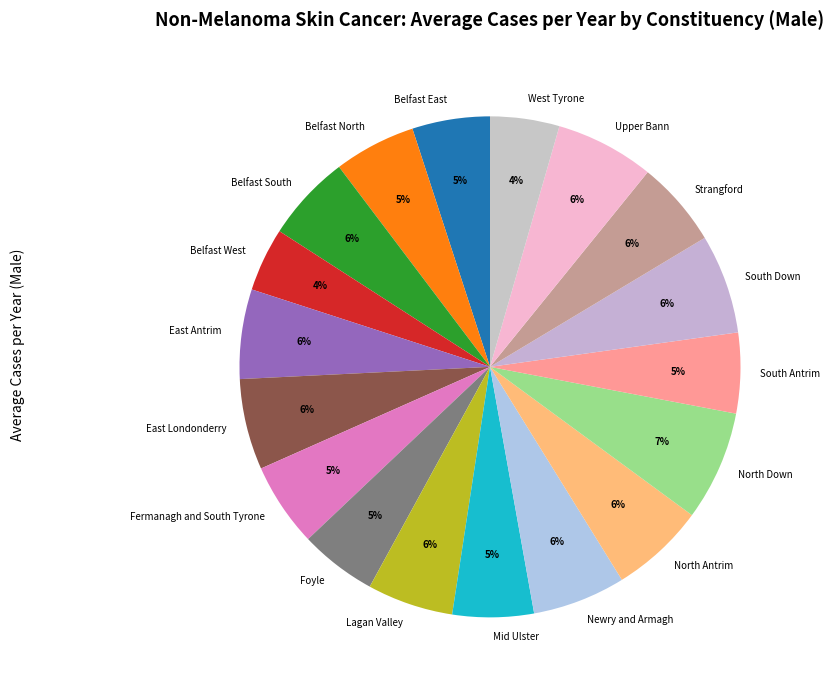

Is it true that Belfast West is 13% of the pie?

False